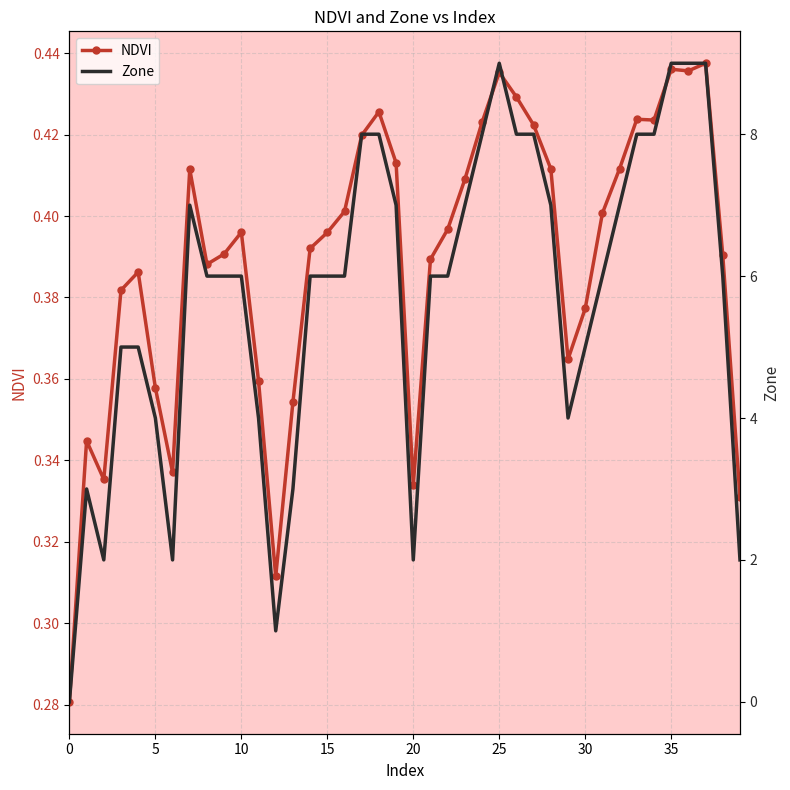

What is the label of the 17th point from the left?

16